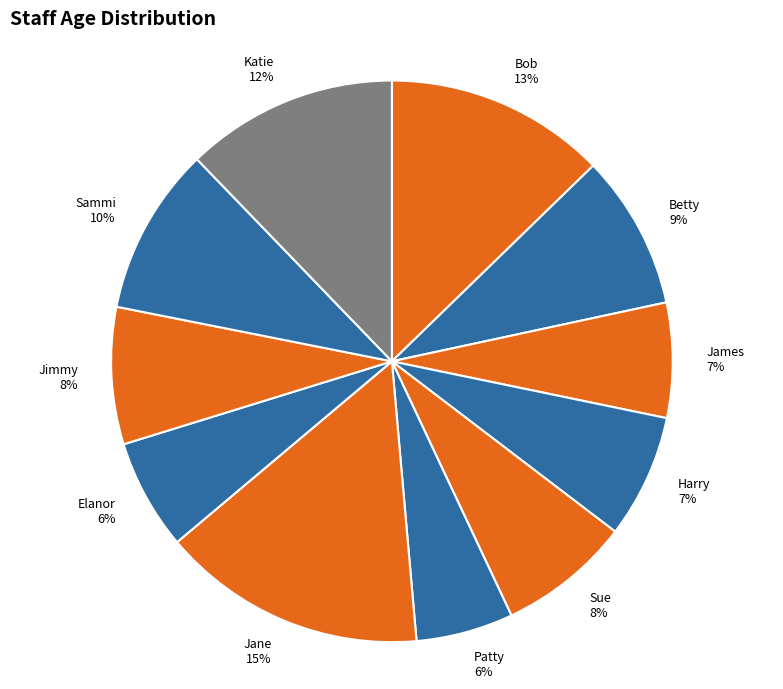

Is there a majority slice in this chart?

No